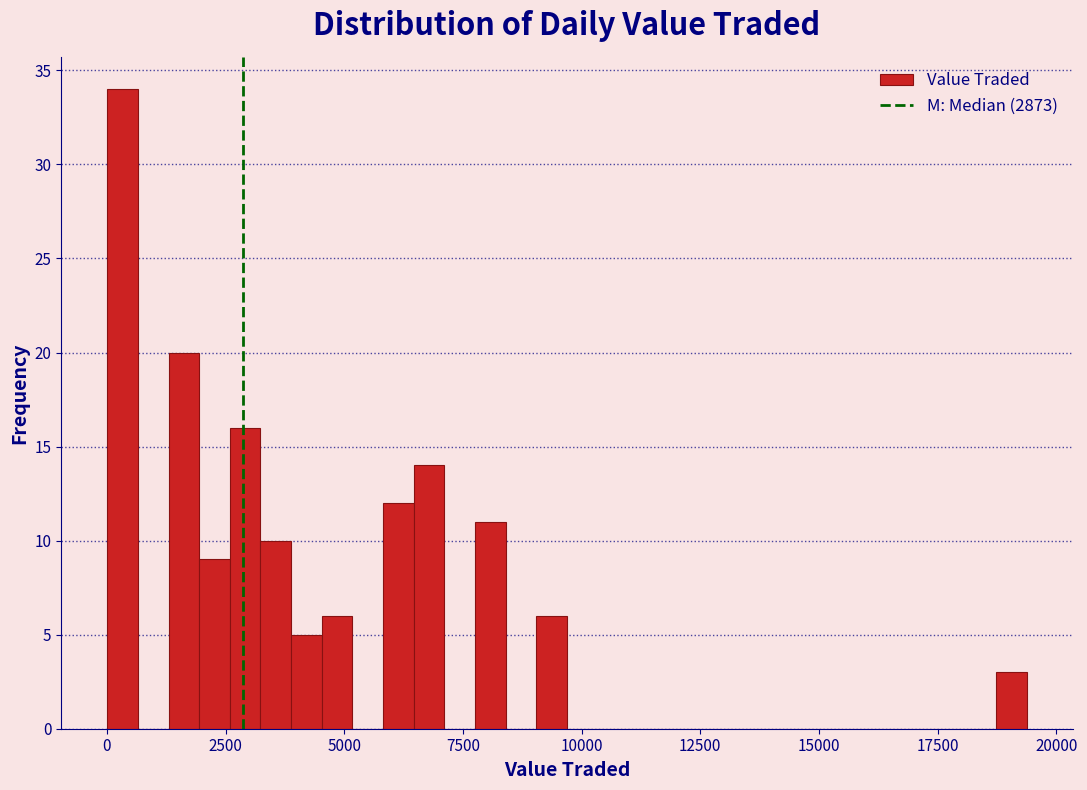

Read against the x-axis, roughly where is the centre of the tallest bar?

500